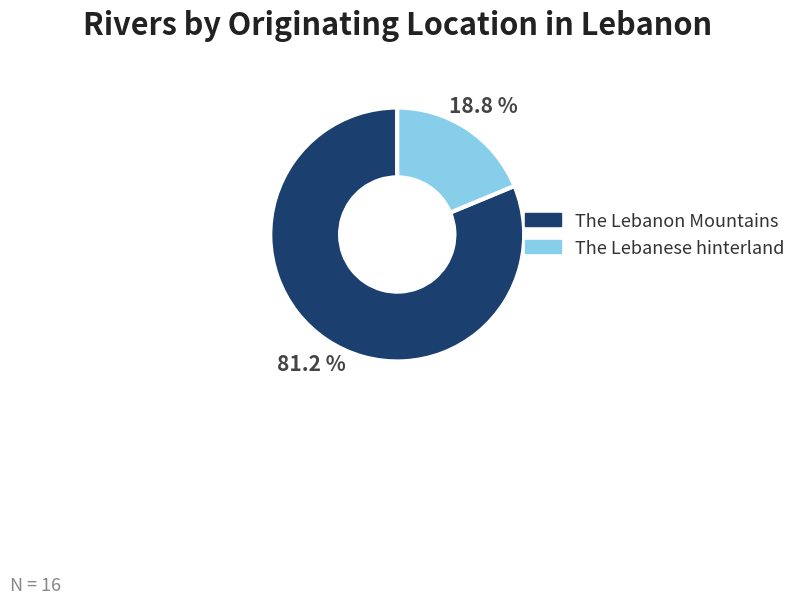

How many slices are in this pie chart?

2